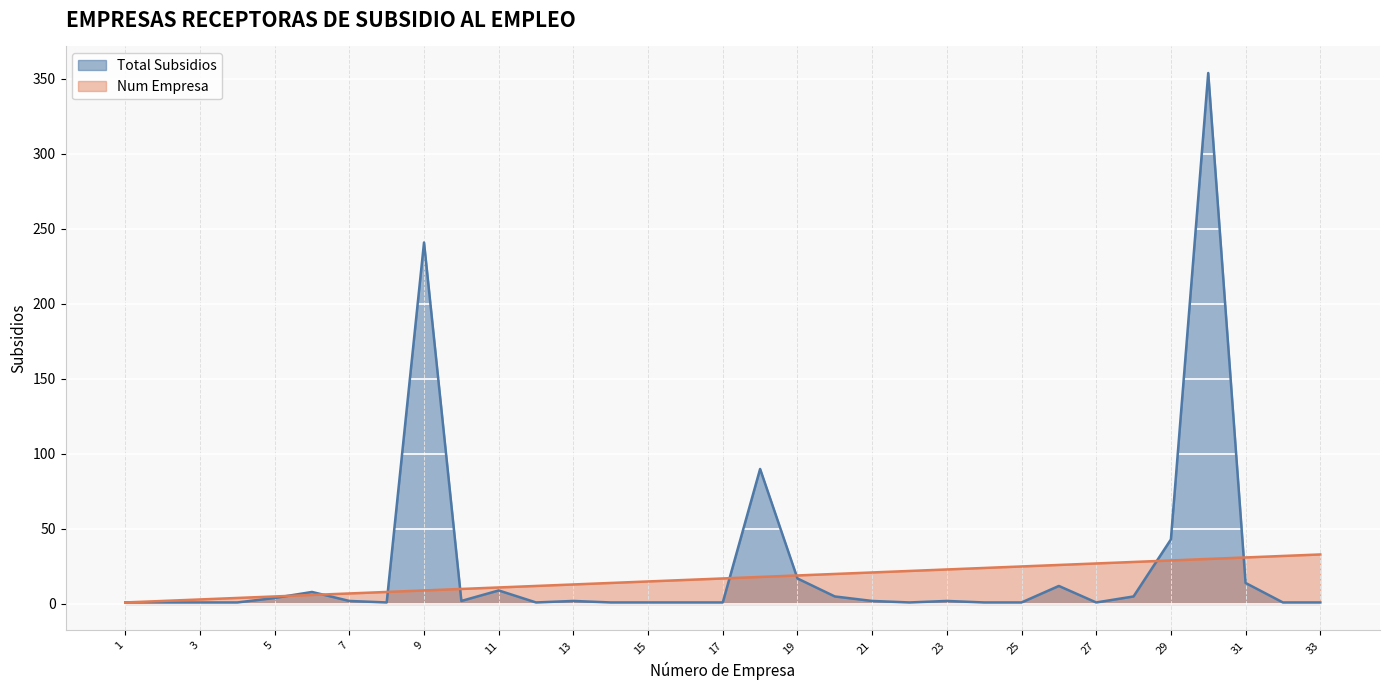

How many lines are shown in the chart?

2